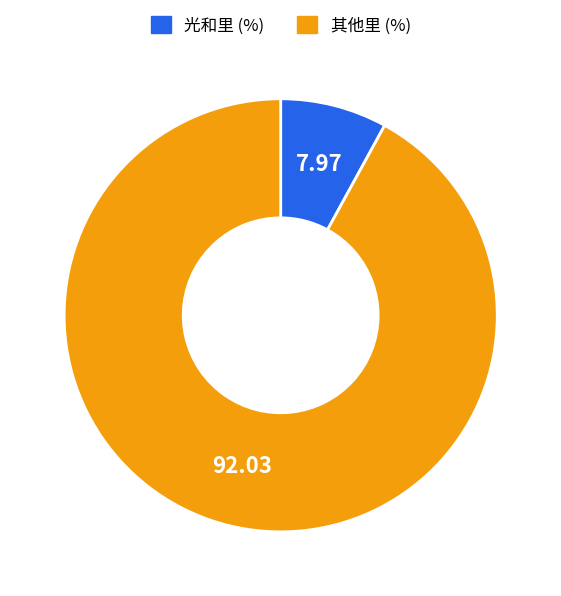

How many segments does this pie chart have?

2